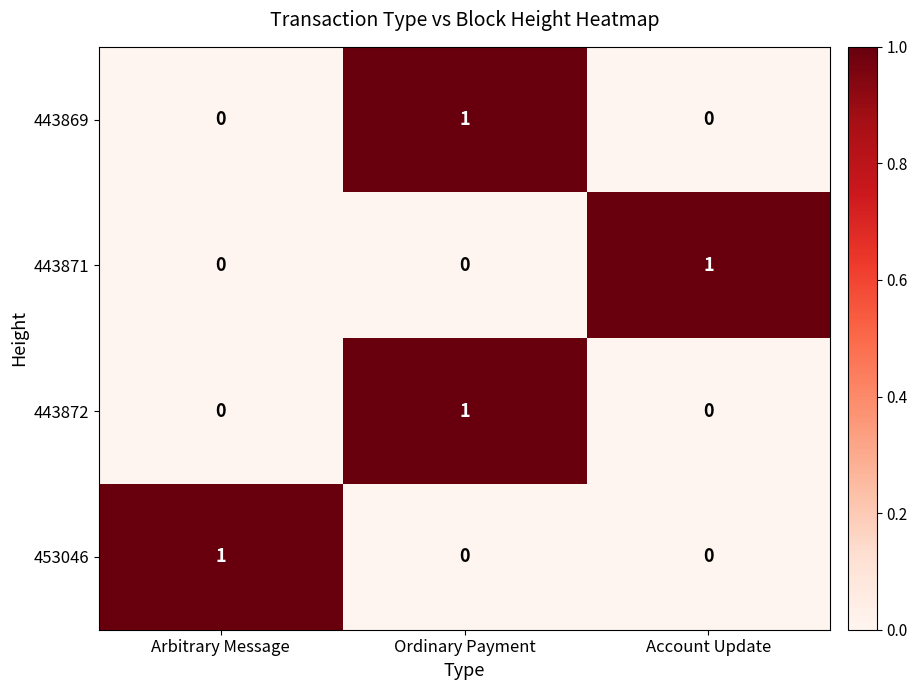

Reading right to left, what are all the values shown in this chart?

443869: Account Update=0	Ordinary Payment=1	Arbitrary Message=0
443871: Account Update=1	Ordinary Payment=0	Arbitrary Message=0
443872: Account Update=0	Ordinary Payment=1	Arbitrary Message=0
453046: Account Update=0	Ordinary Payment=0	Arbitrary Message=1